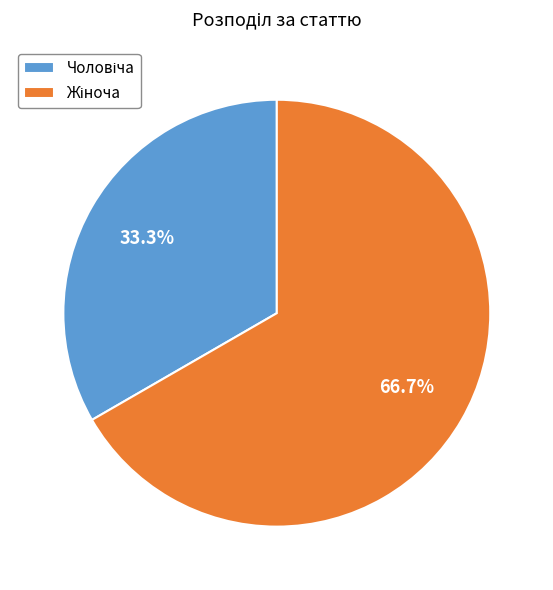

Is there a majority slice in this chart?

Yes